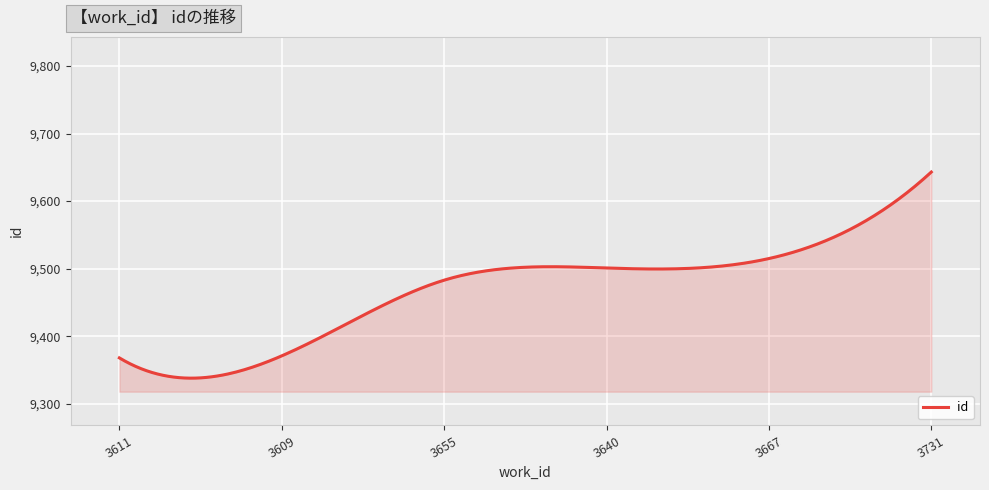

What is the difference between the maximum and minimum values?

305.0